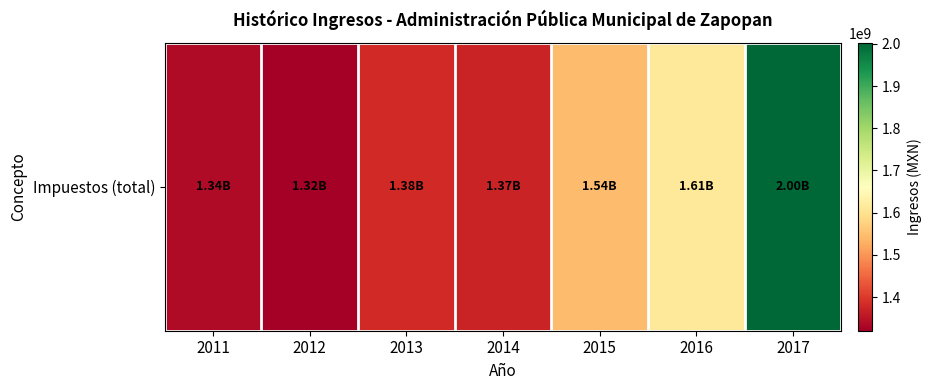

What is the approximate value at 2015?

1544863705.0